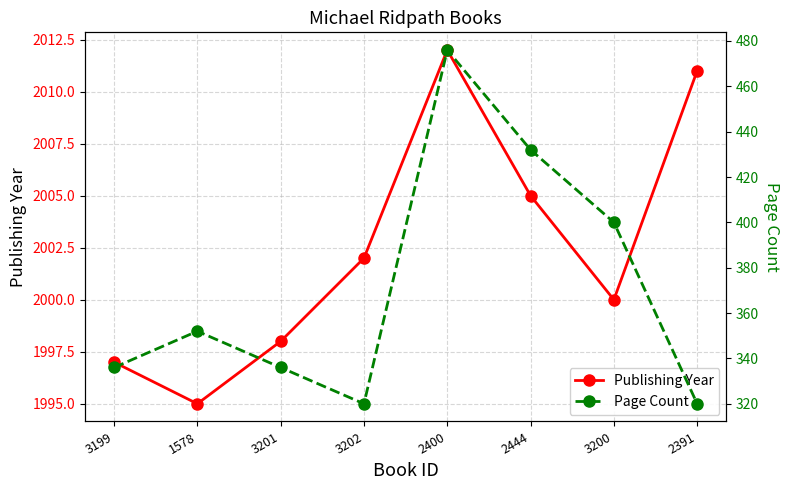

Does the chart display data point markers on the line(s)?

Yes